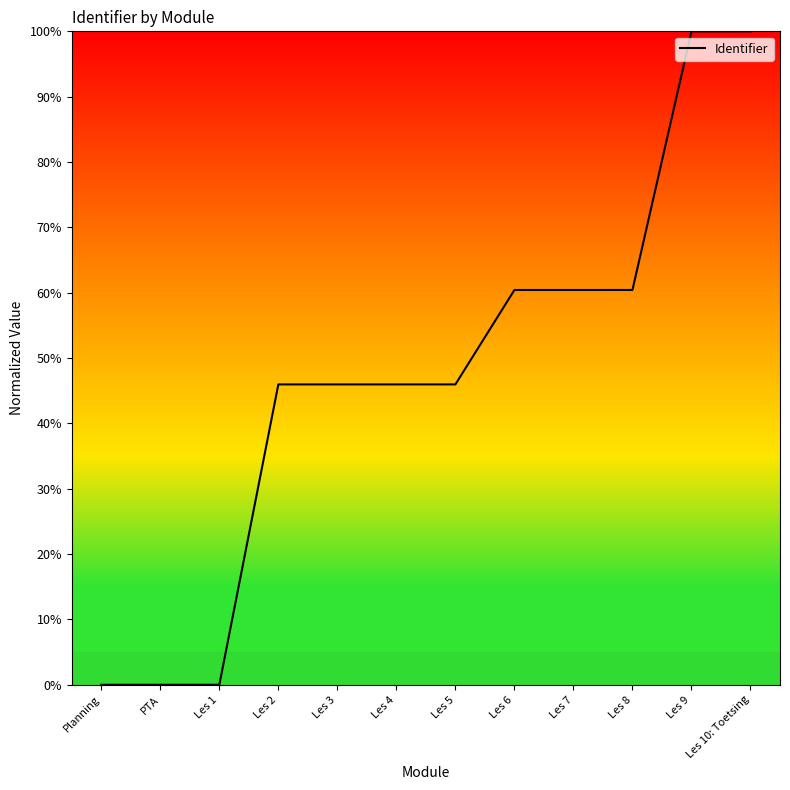

What is the sum of all values?

565.1